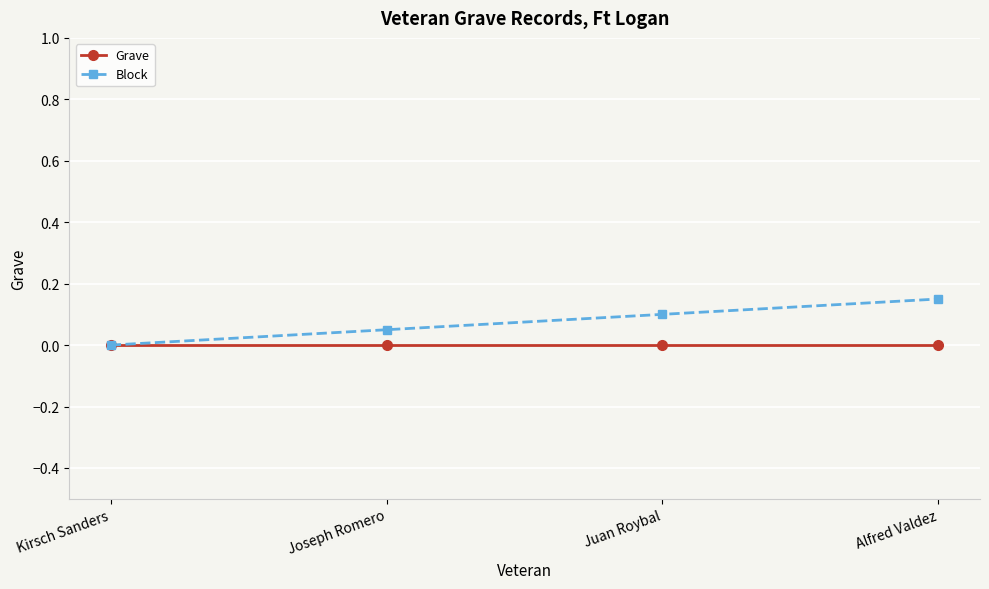

How many data points does each series have?

4